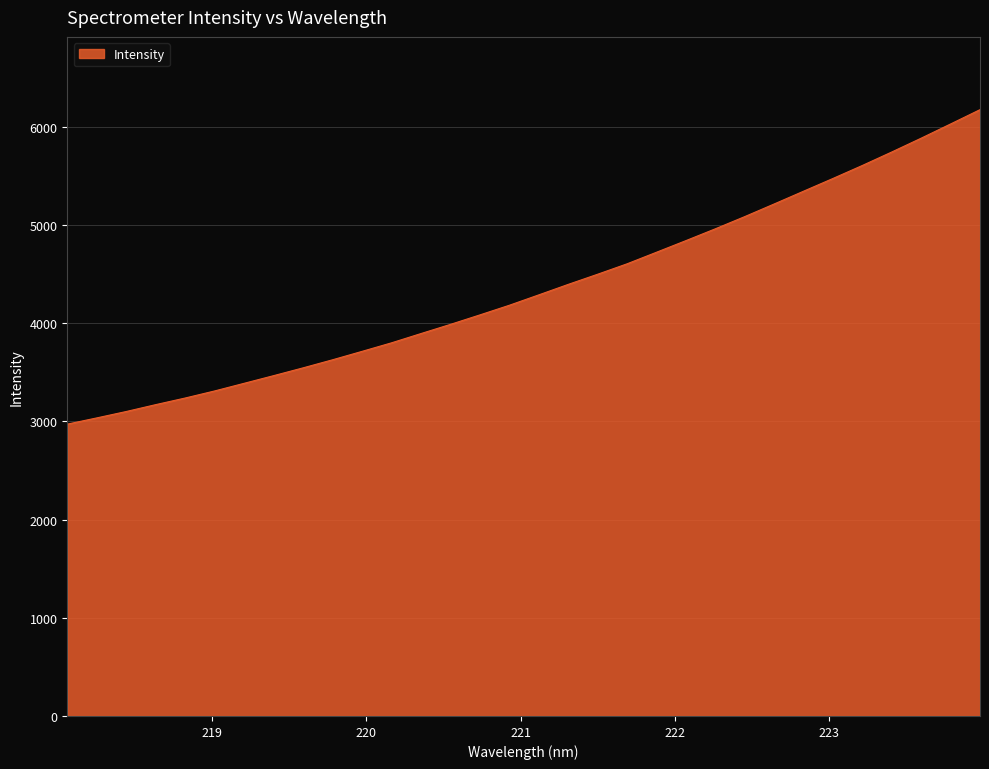

What is the difference between the maximum and minimum values?

3202.4